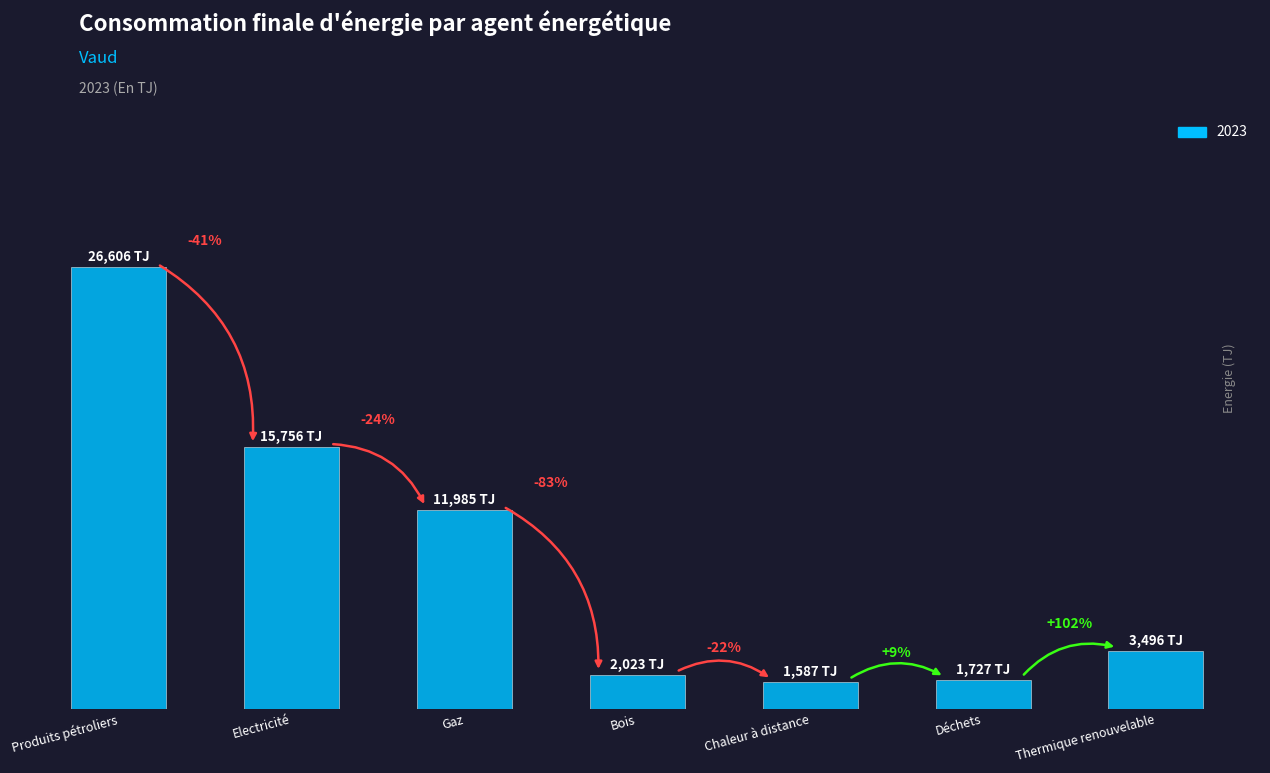

At which label is the value closest to 14096?

Electricité